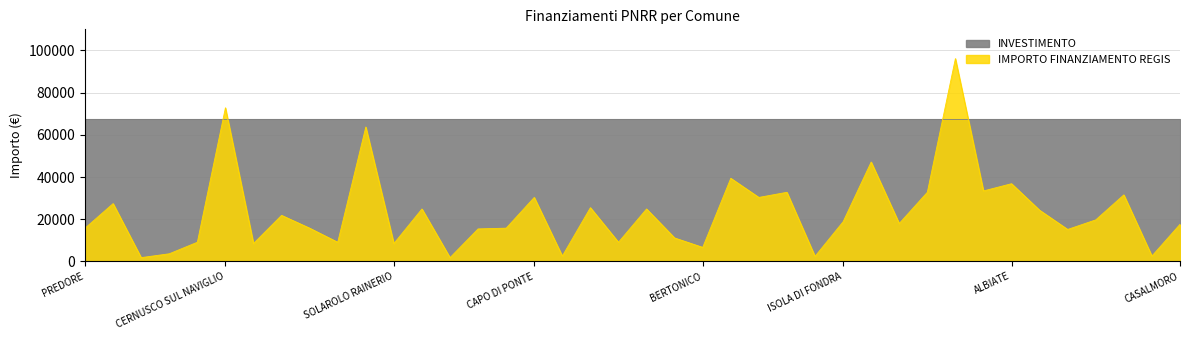

Which label corresponds to the smallest value in the chart?

ZINASCO